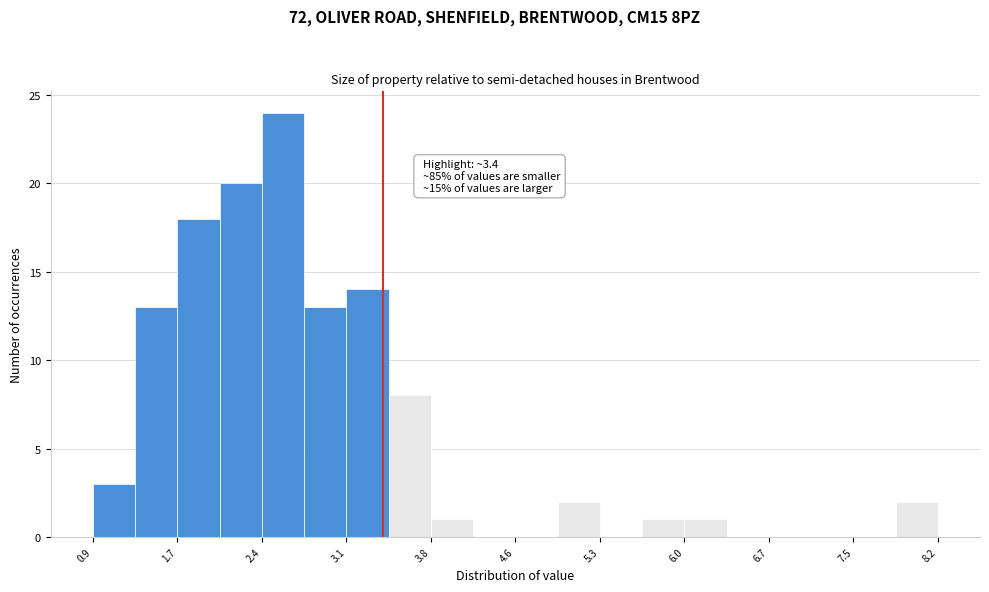

Read against the x-axis, roughly where is the centre of the tallest bar?

2.6